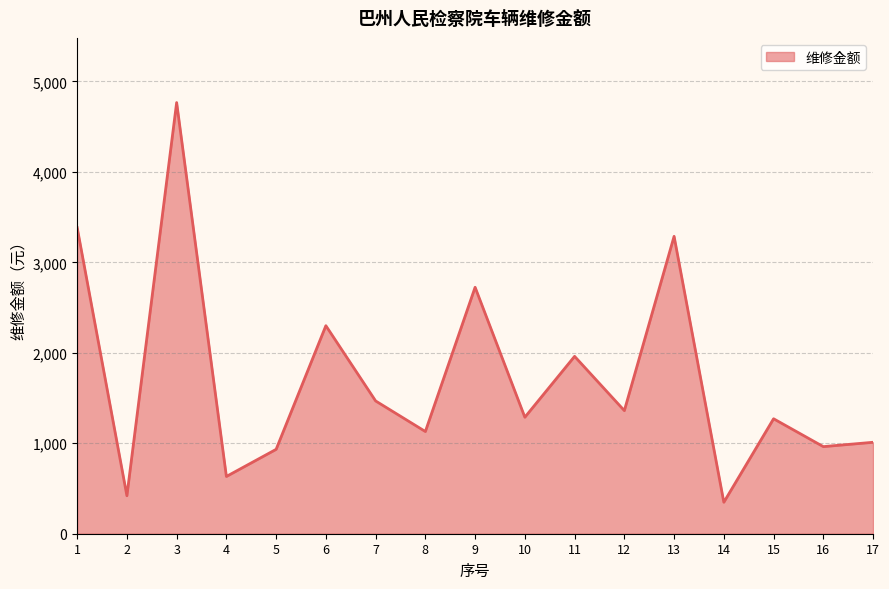

What is the smallest value displayed?

348